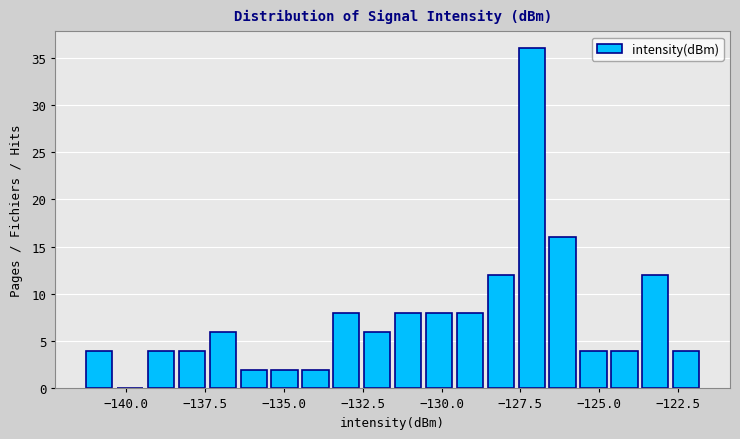

Around what value on the x-axis is the tallest bar? Give the approximate position of its centre, as read against the axis.

-127.0